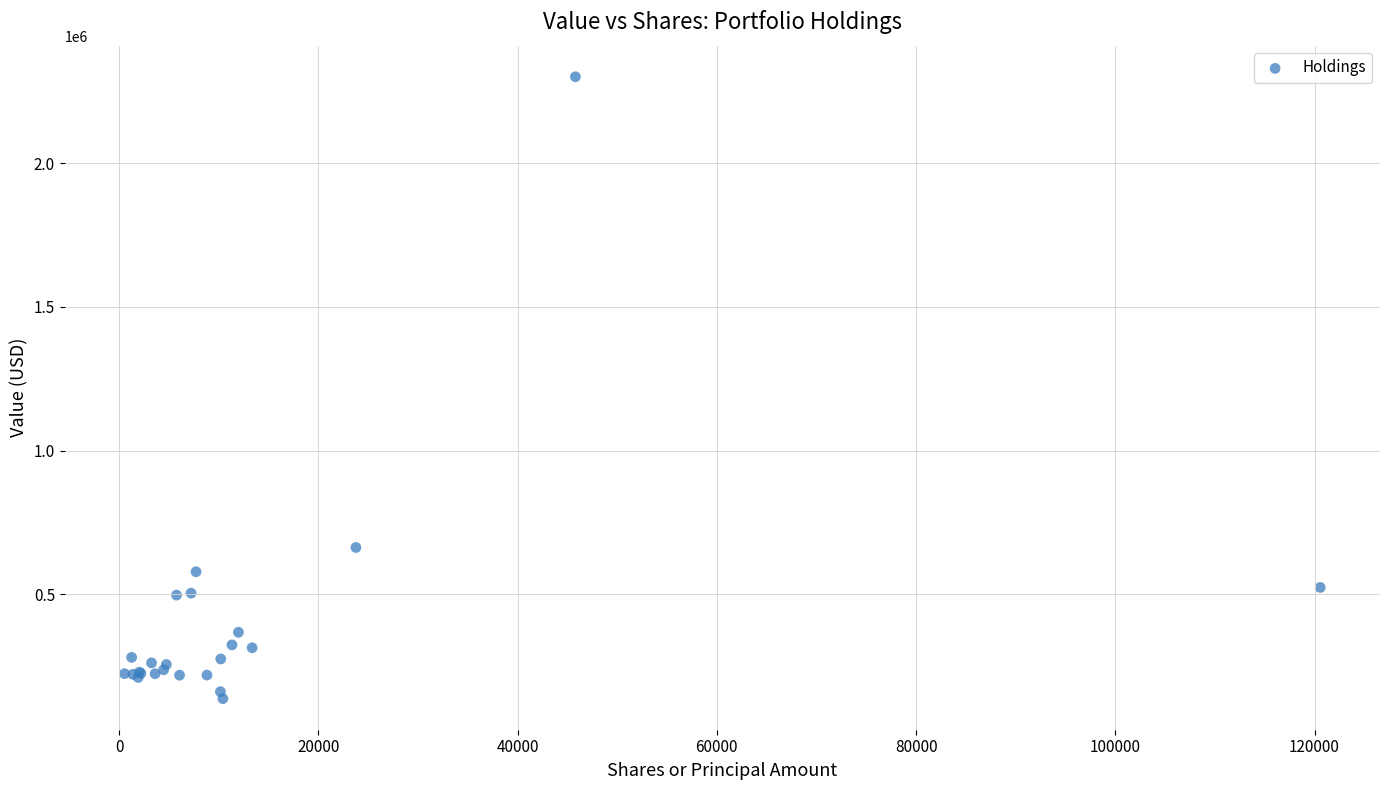

What Y value in the scatter plot is closest to 1219065?

663407